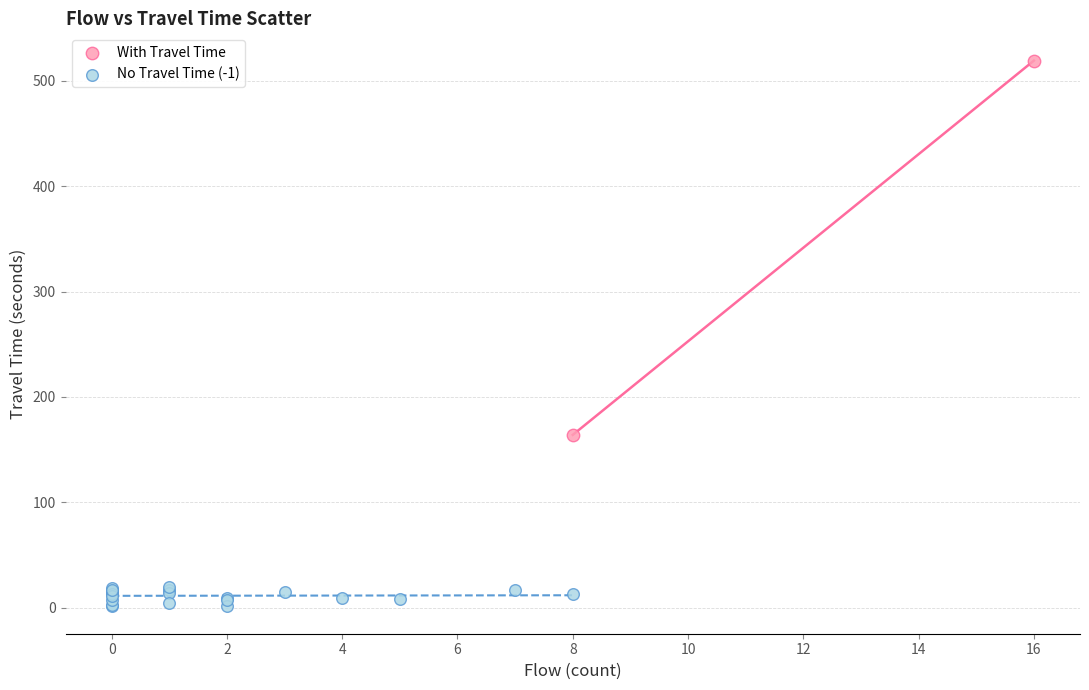

What are all the series names shown in the legend?

With Travel Time, No Travel Time (-1)